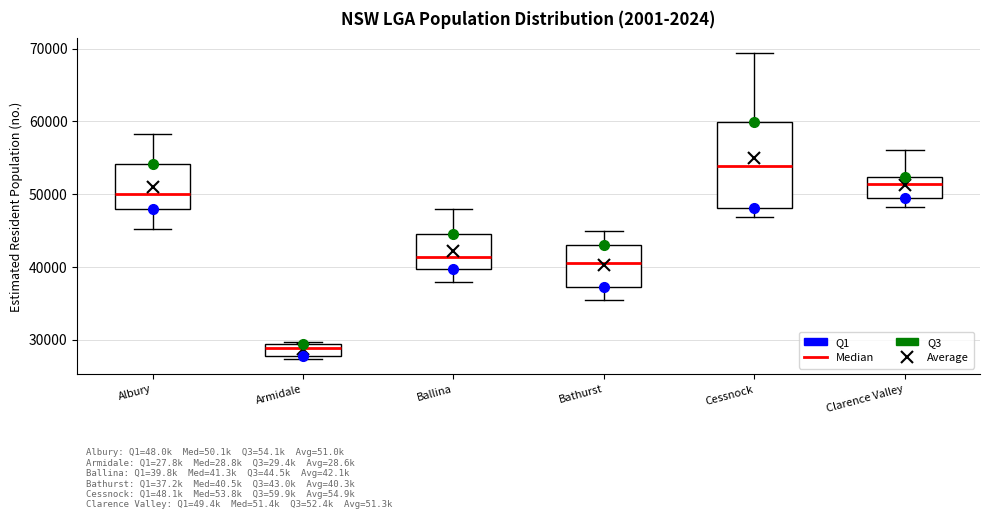

Reading left to right, transcribe this box plot: for each box, give where its median line is, the range the box spans, and where its two whiskers end, as read against the y-axis. The values are not printed on the chart, so give them approximately, as read against the axis.

Albury: median 50000, box 48000 to 54000, whiskers 45000 to 58000
Armidale: median 29000 (inside the box), box 28000 to 29000, whiskers 27000 to 30000
Ballina: median 41000, box 40000 to 45000, whiskers 38000 to 48000
Bathurst: median 41000, box 37000 to 43000, whiskers 36000 to 45000
Cessnock: median 54000, box 48000 to 60000, whiskers 47000 to 69000
Clarence Valley: median 51000, box 49000 to 52000, whiskers 48000 to 56000